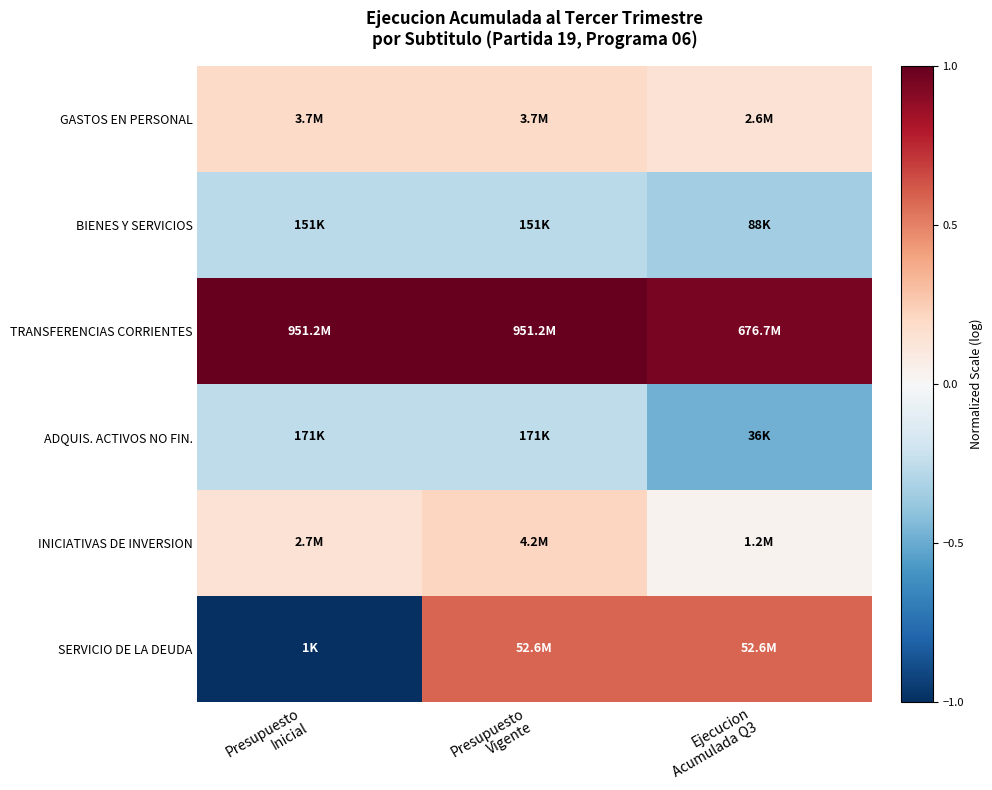

Rank the series by their maximum value, from highest to lowest.

TRANSFERENCIAS CORRIENTES, SERVICIO DE LA DEUDA, INICIATIVAS DE INVERSION, GASTOS EN PERSONAL, ADQUIS. ACTIVOS NO FIN., BIENES Y SERVICIOS